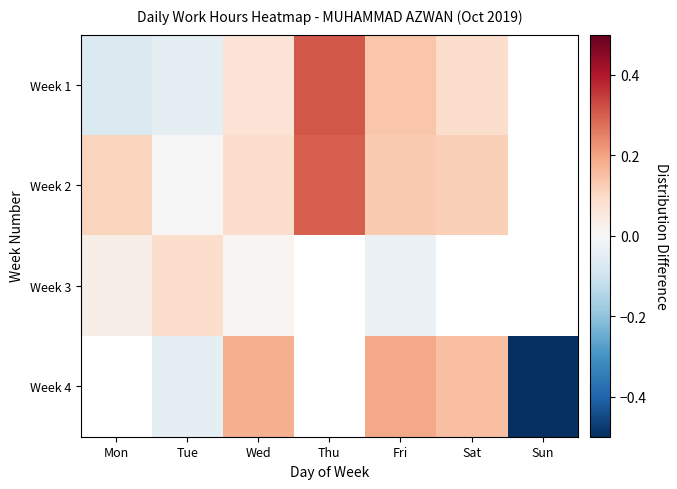

At which category does the chart reach its peak across all series?

Thu